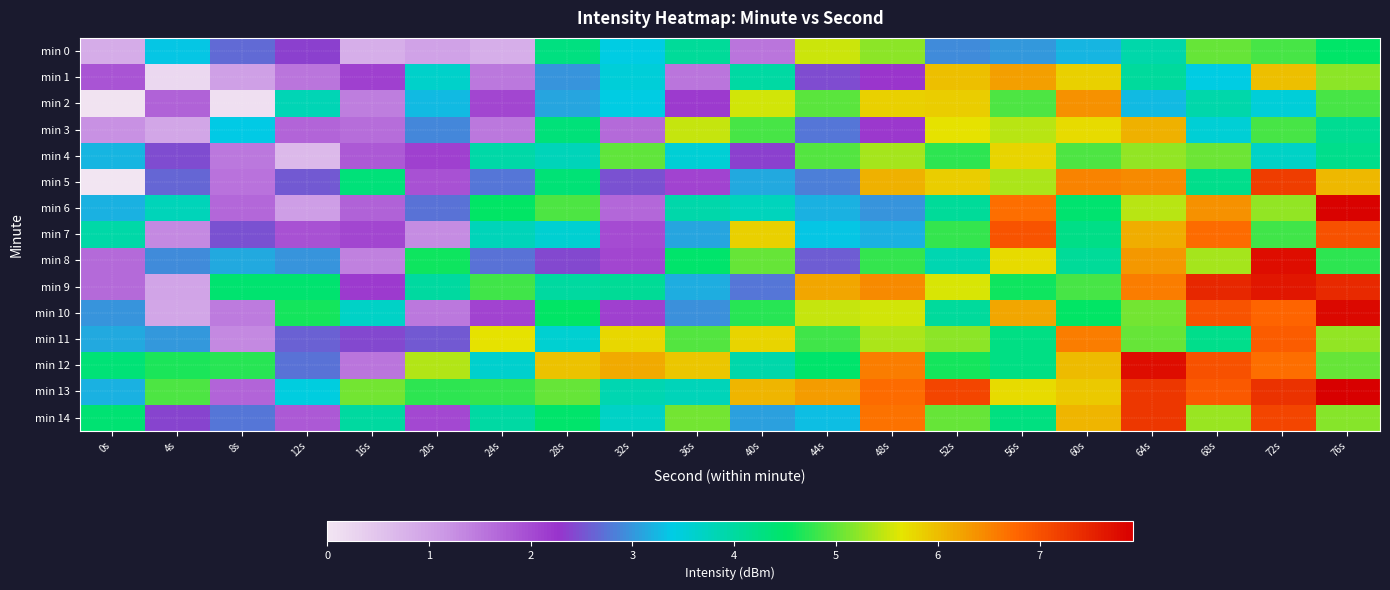

Rank the series by their maximum value, from highest to lowest.

min 13, min 6, min 10, min 12, min 8, min 9, min 14, min 5, min 7, min 11, min 2, min 1, min 3, min 4, min 0